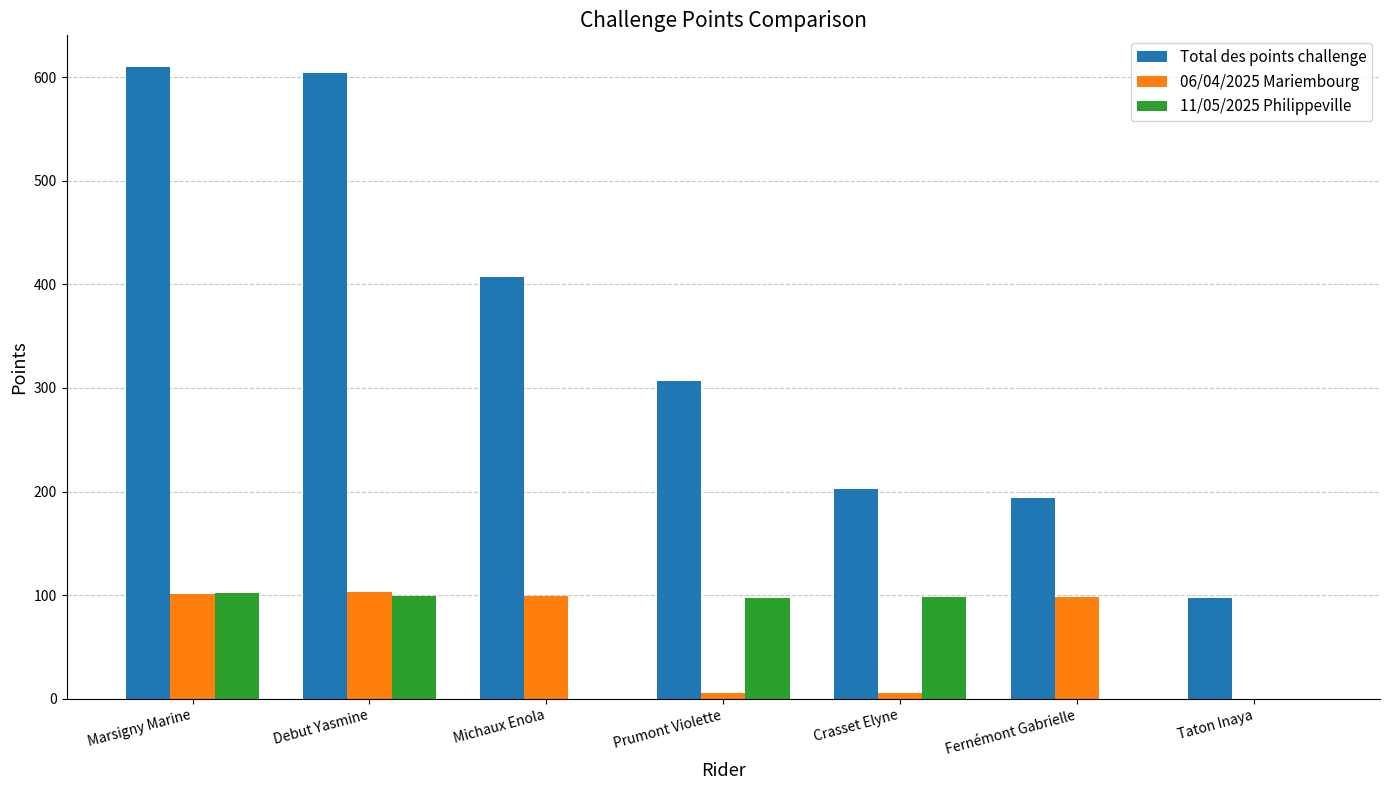

The Total des points challenge series shows 432 at Prumont Violette. True or false?

False